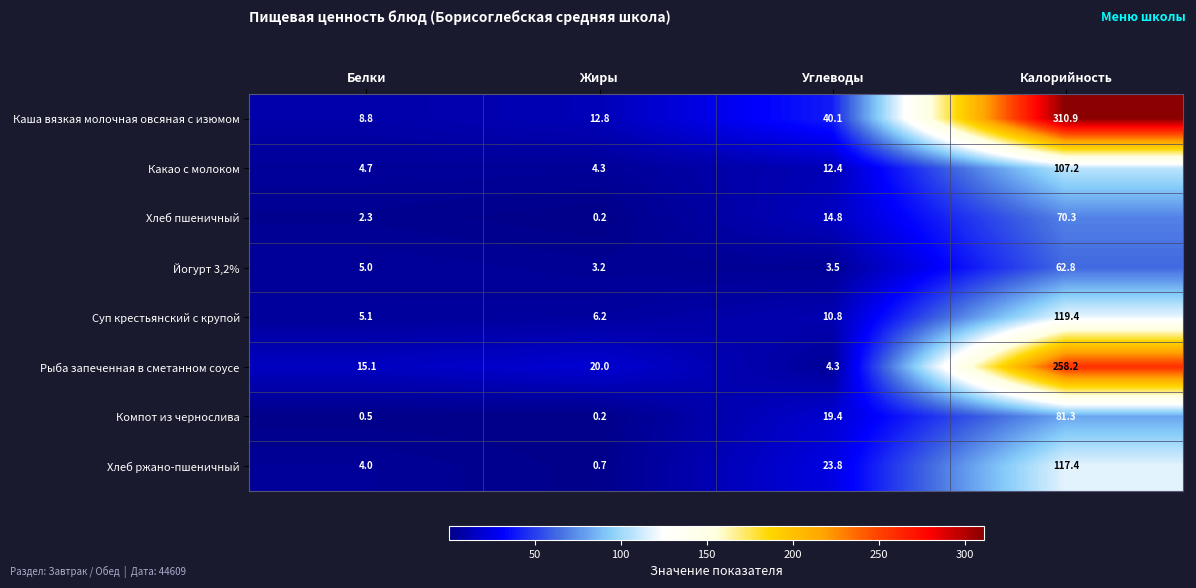

Is it true that Суп крестьянский с крупой equals 119.4 at Калорийность?

True